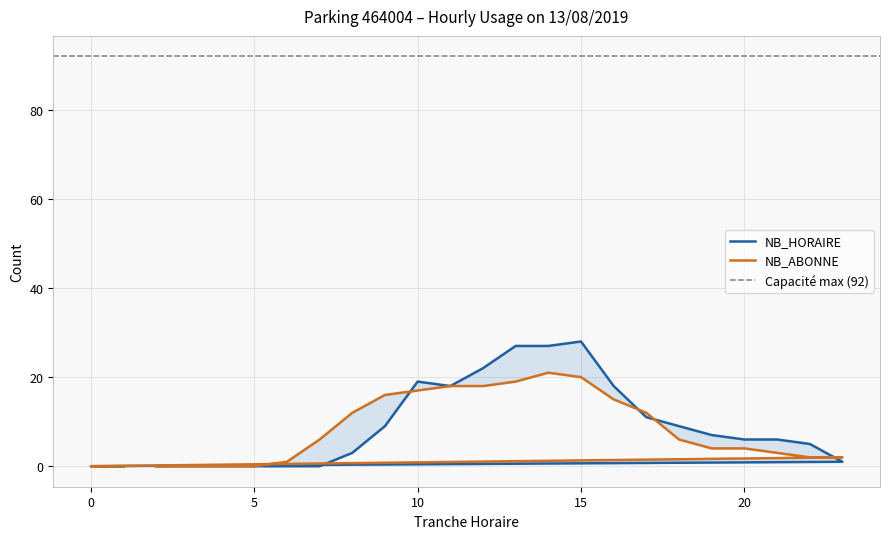

Count the number of data series in this chart.

2